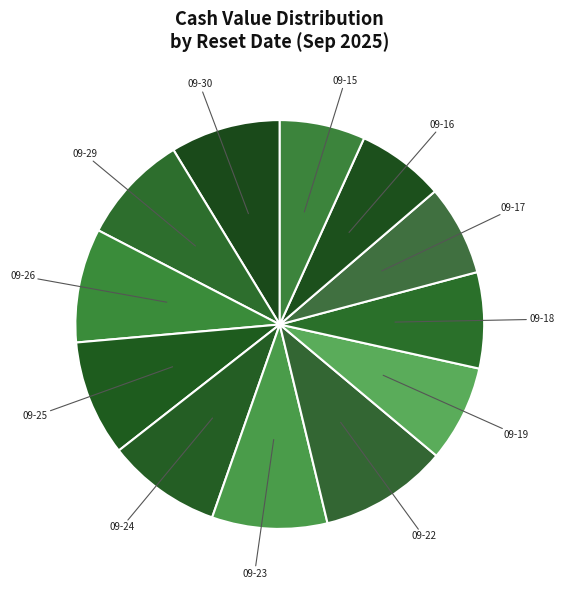

Count the number of slices in the pie.

12